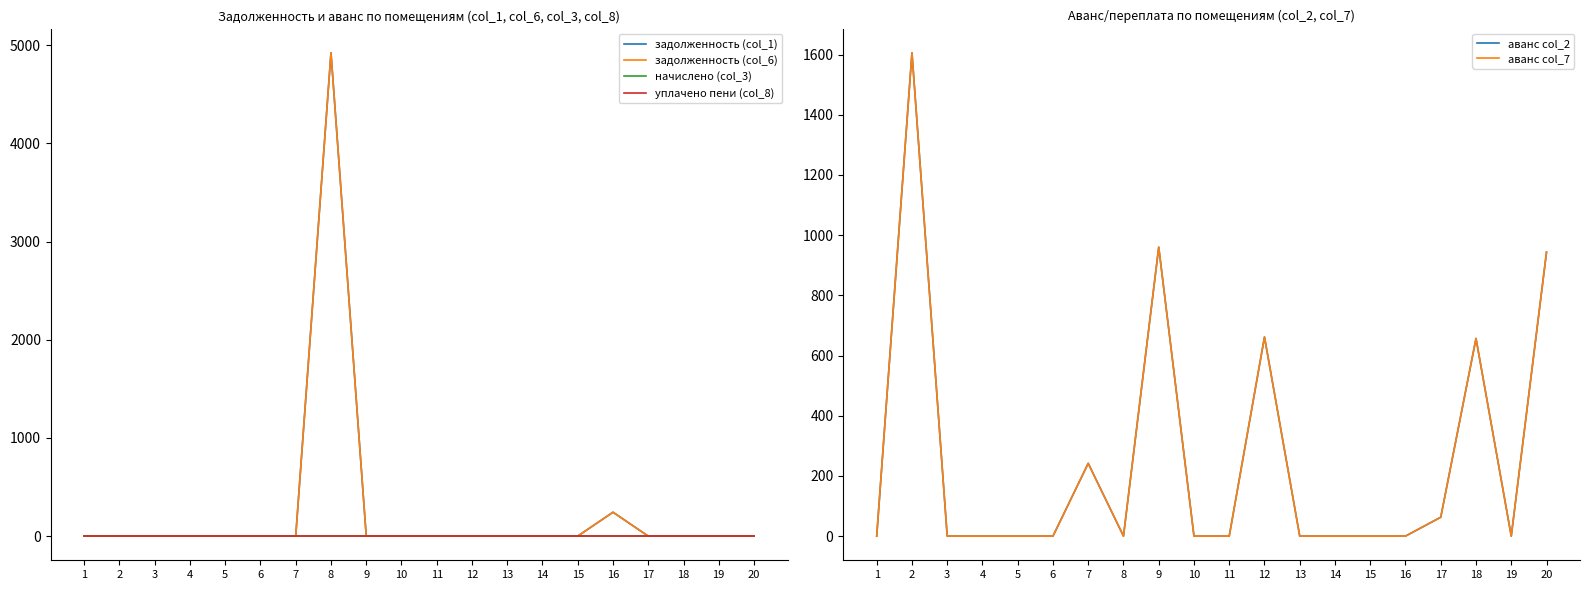

Which series has the widest spread of values?

задолженность (col_1)